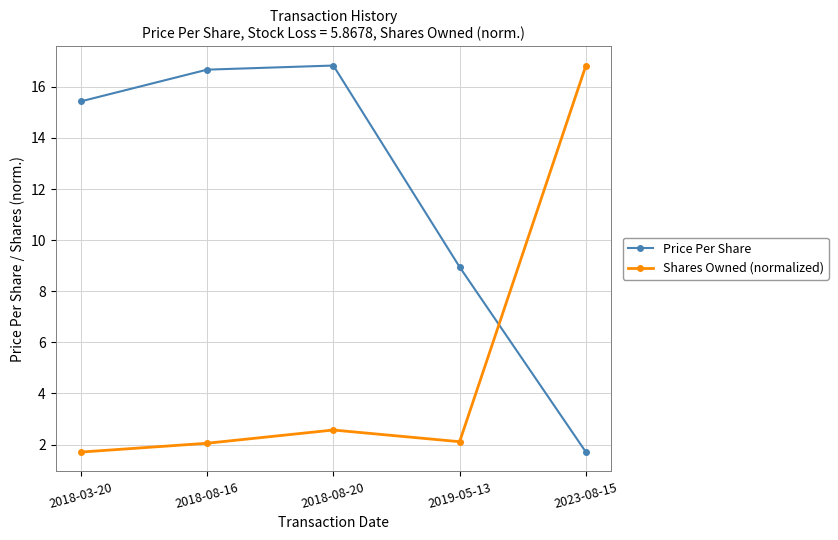

What is the highest value of the Shares Owned (normalized) series?

16.8